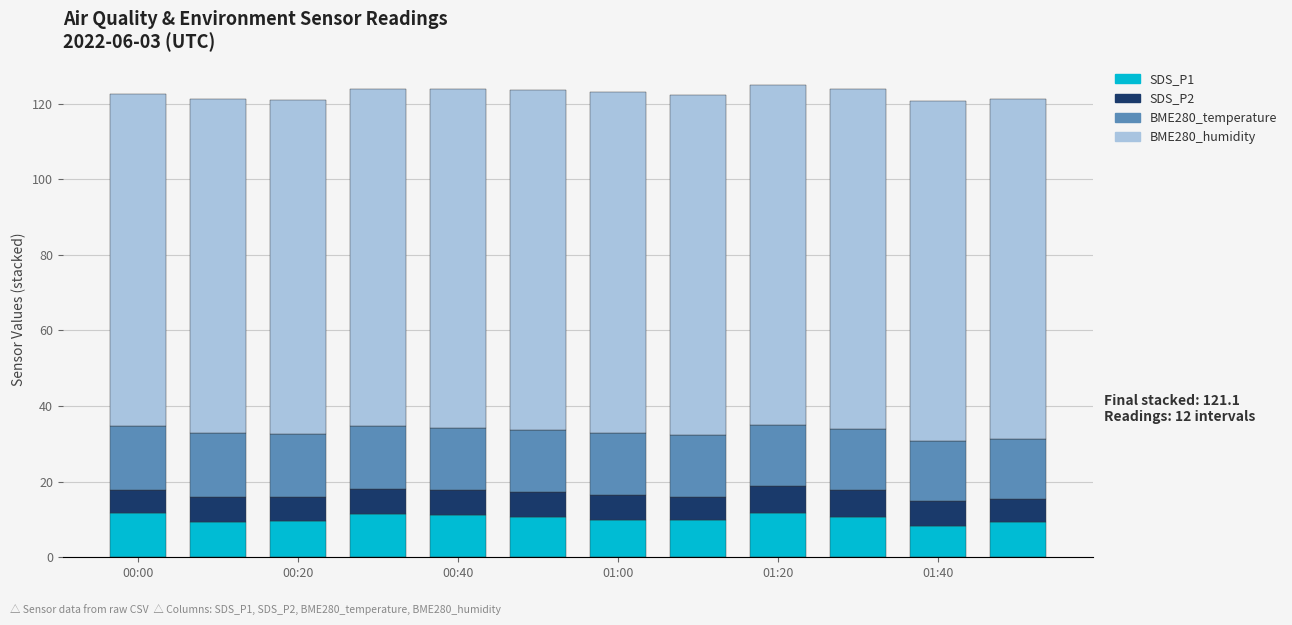

What are all the series names shown in the legend?

SDS_P1, SDS_P2, BME280_temperature, BME280_humidity